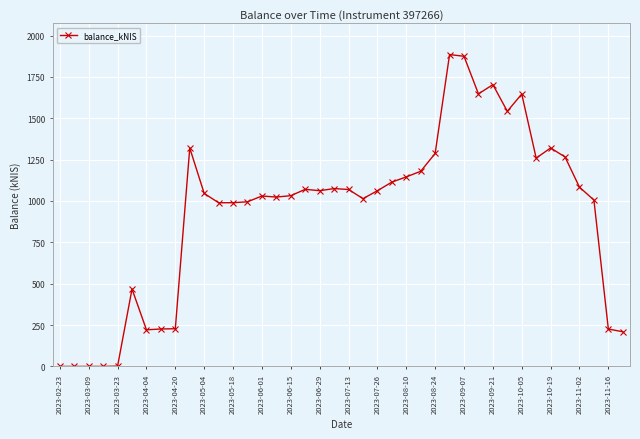

How many categories are shown in the chart?

40